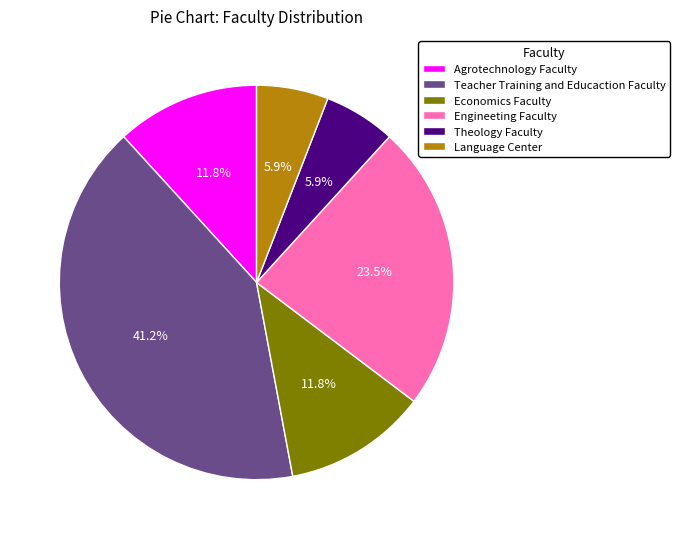

To the nearest percent, what is the average slice percentage?

17%